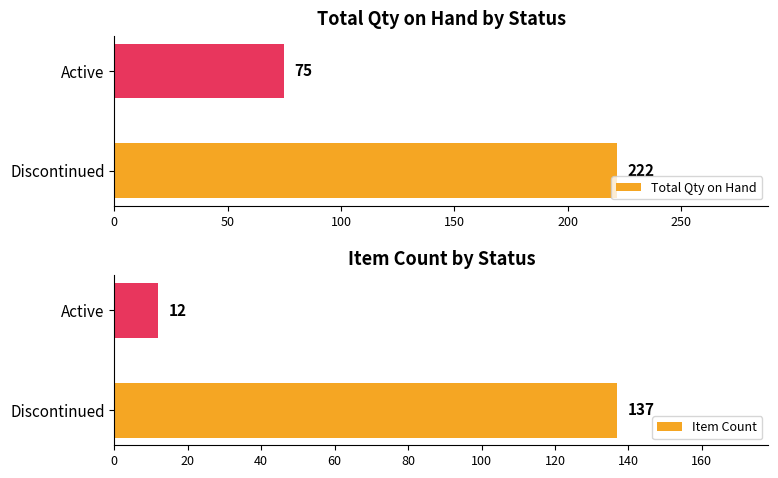

Is it true that Total Qty on Hand equals 75 at Active?

True